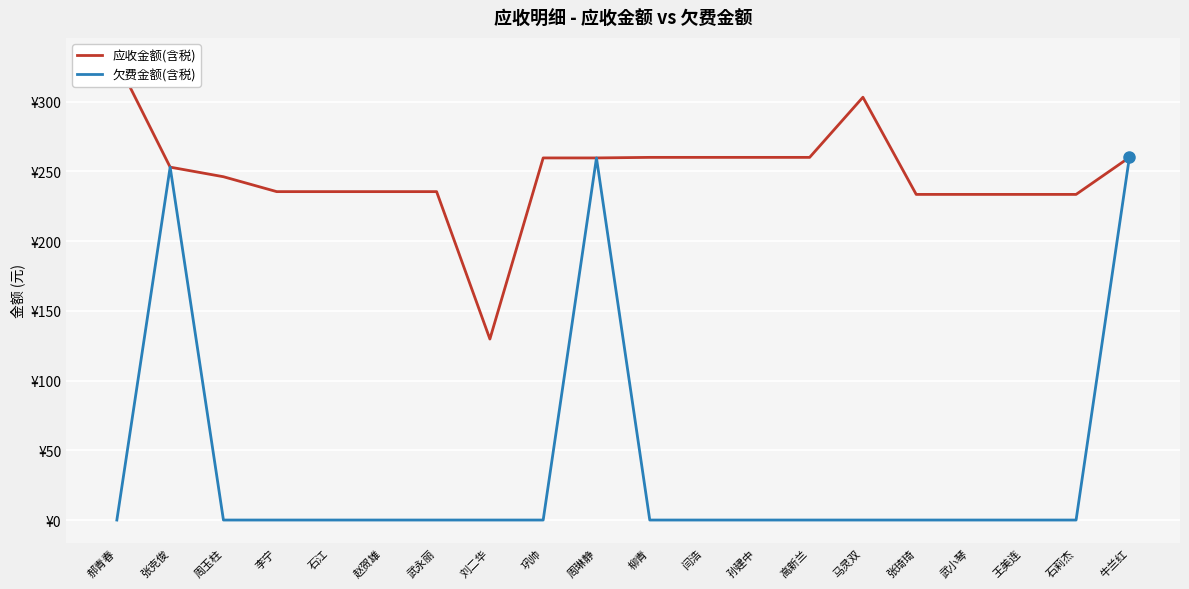

True or false: 应收金额(含税) and 欠费金额(含税) intersect in this chart.

False